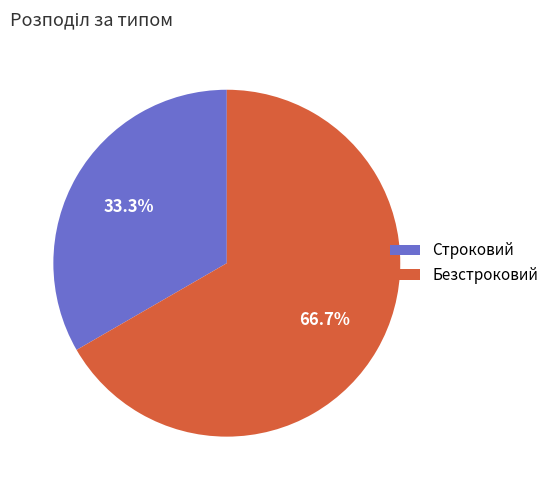

Is it true that Безстроковий is 52% of the pie?

False